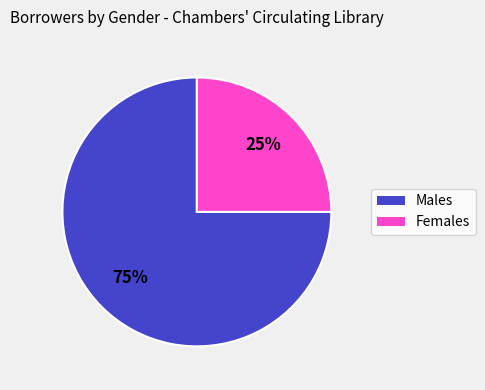

To the nearest percent, what is the average slice percentage?

50%